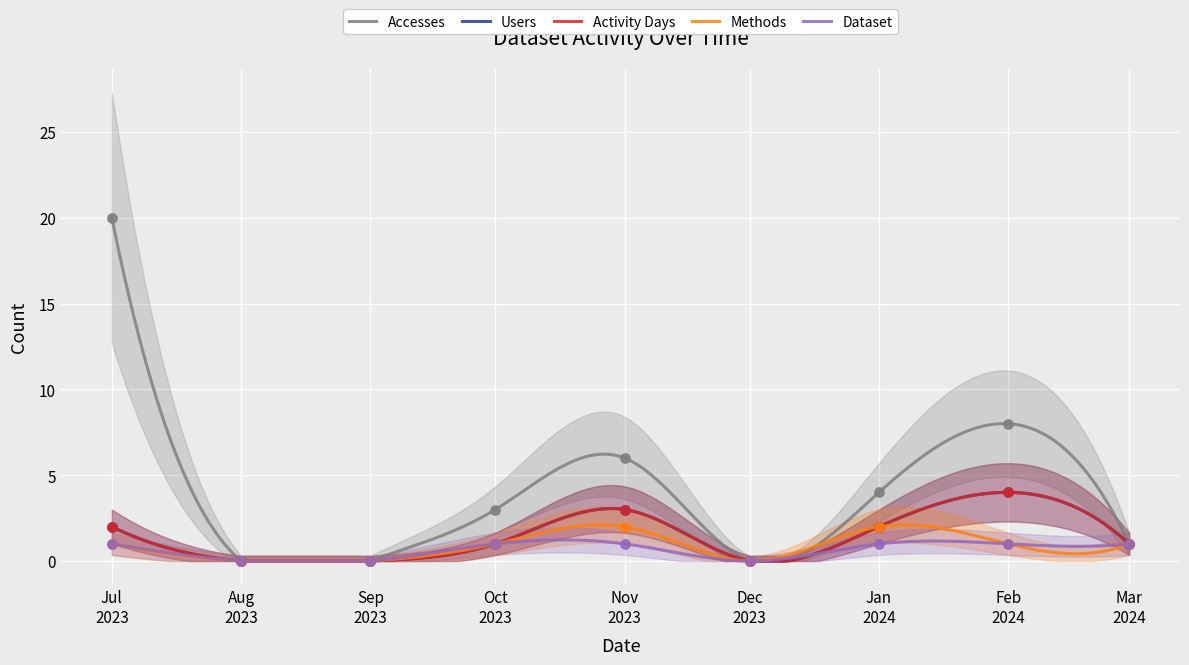

Which series has the largest Y range (max minus min)?

Accesses